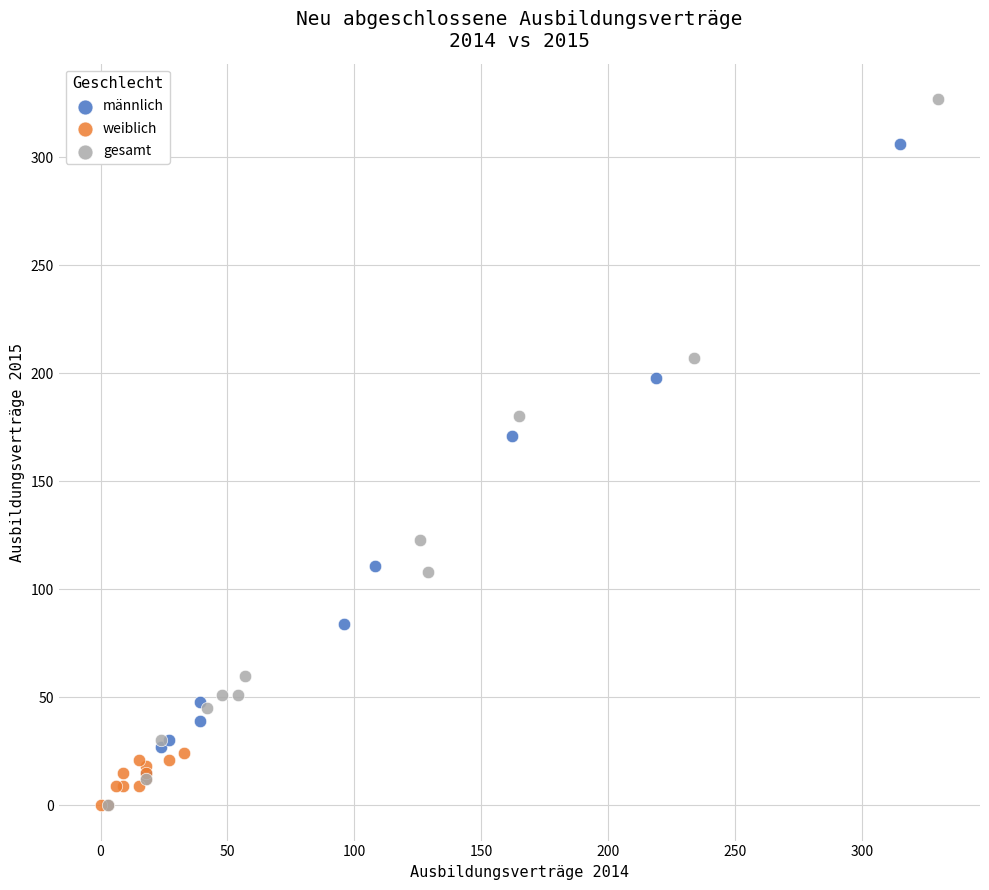

Which series has the largest Y range (max minus min)?

gesamt